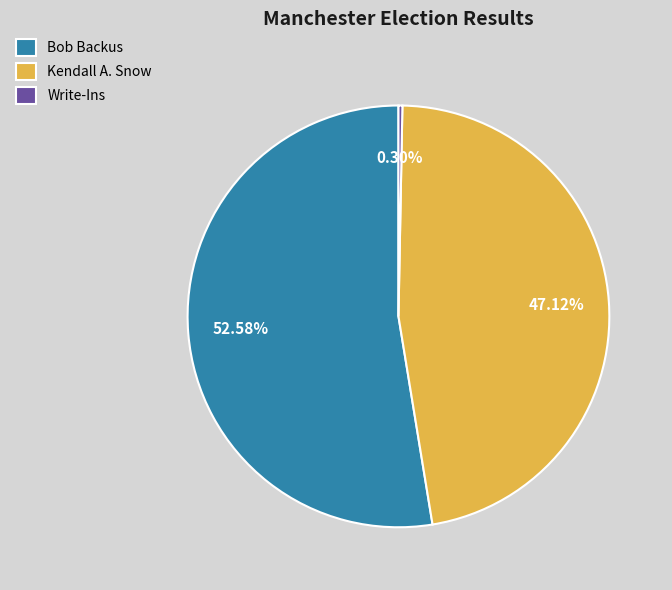

Count the number of slices in the pie.

3